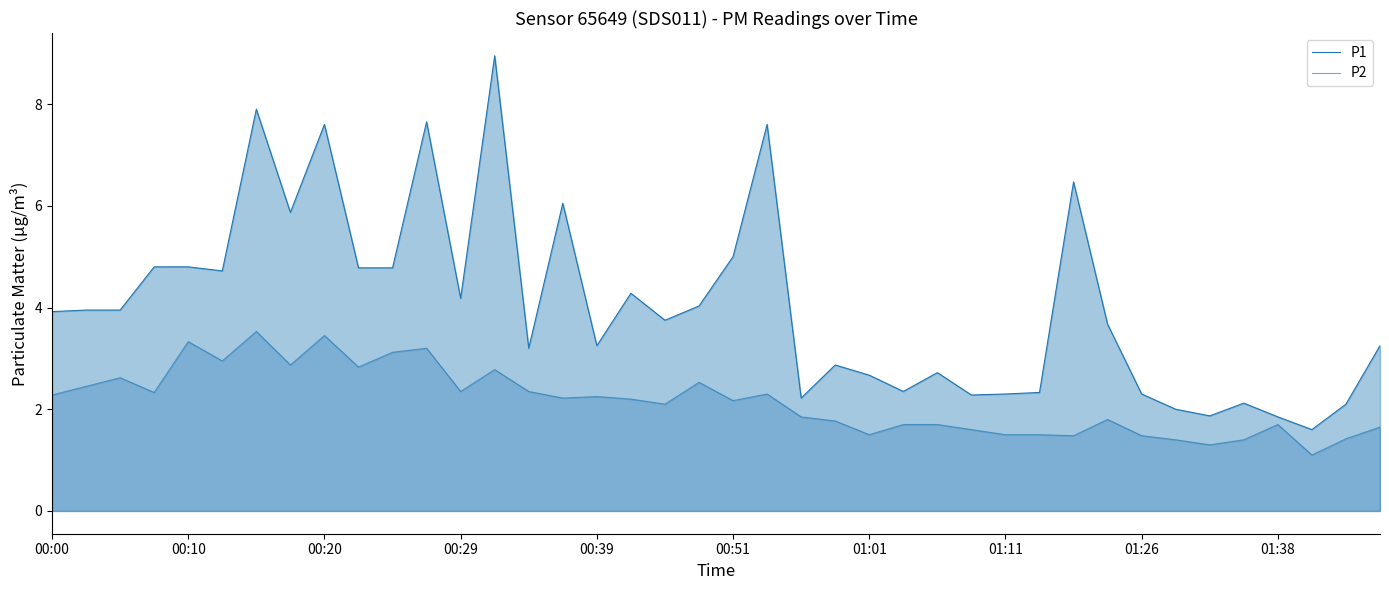

At which category is the sum across all series the highest?

13